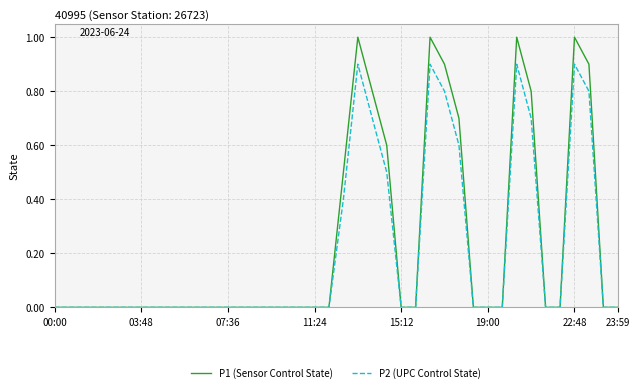

Rank the series by their maximum value, from highest to lowest.

P1 (Sensor Control State), P2 (UPC Control State)